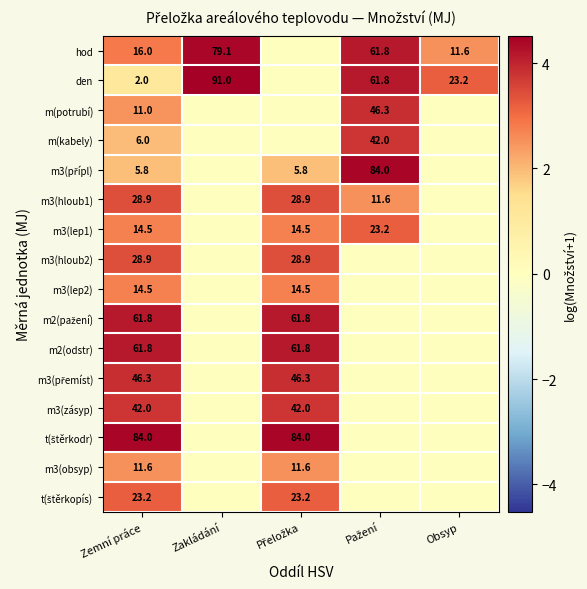

The value of hod at Zakládání is 119.2. True or false?

False